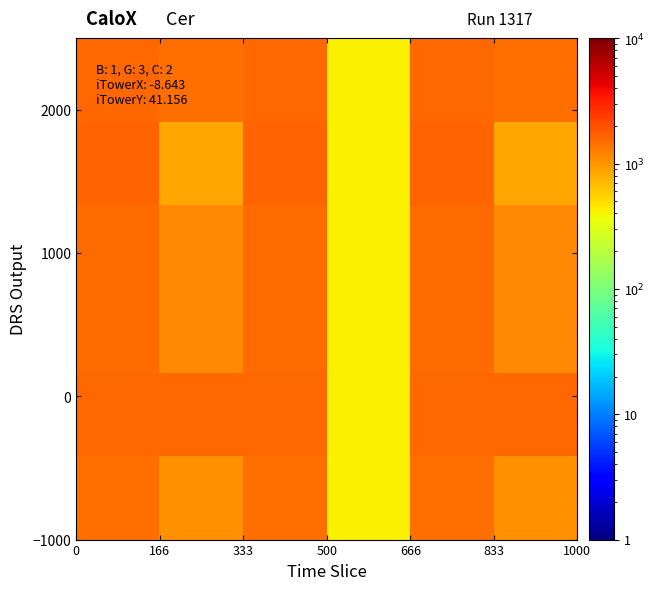

At how many categories does at least one series exceed 957?

5